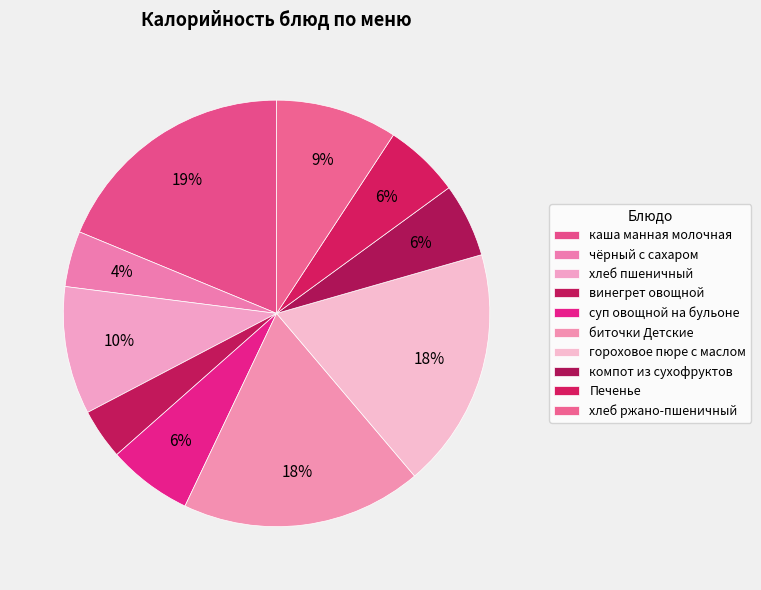

How many slices are in this pie chart?

10